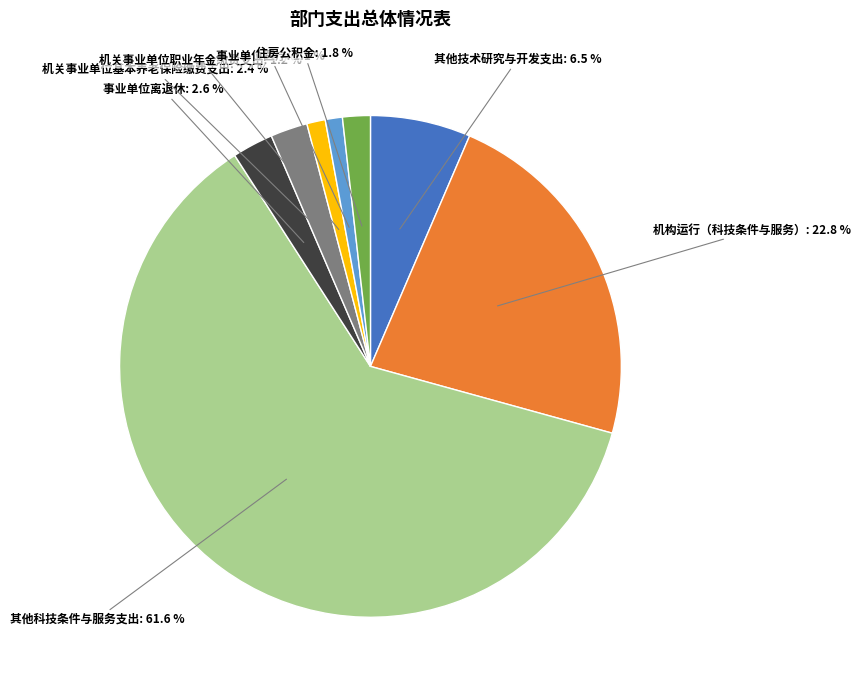

Is there any slice that represents more than half of the pie?

Yes